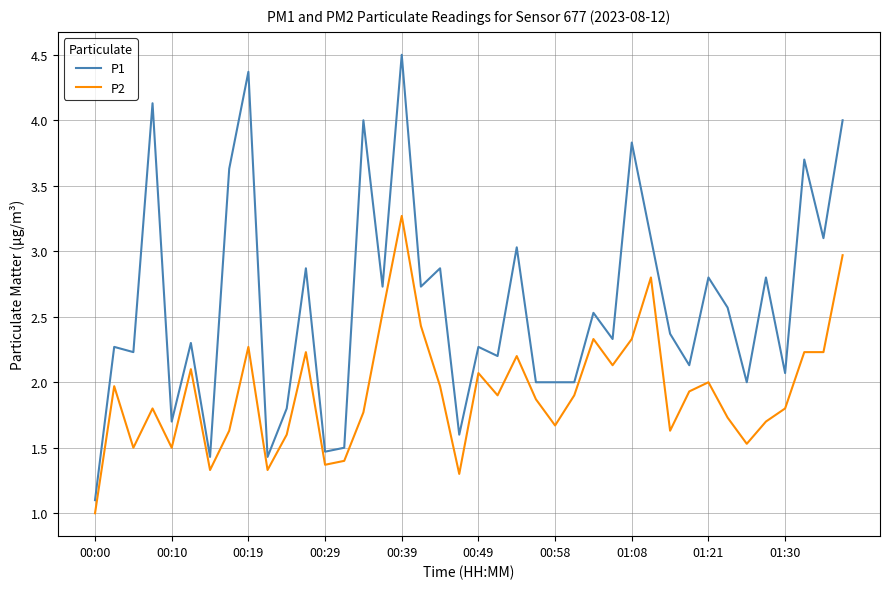

Which series has the largest total across all categories?

P1